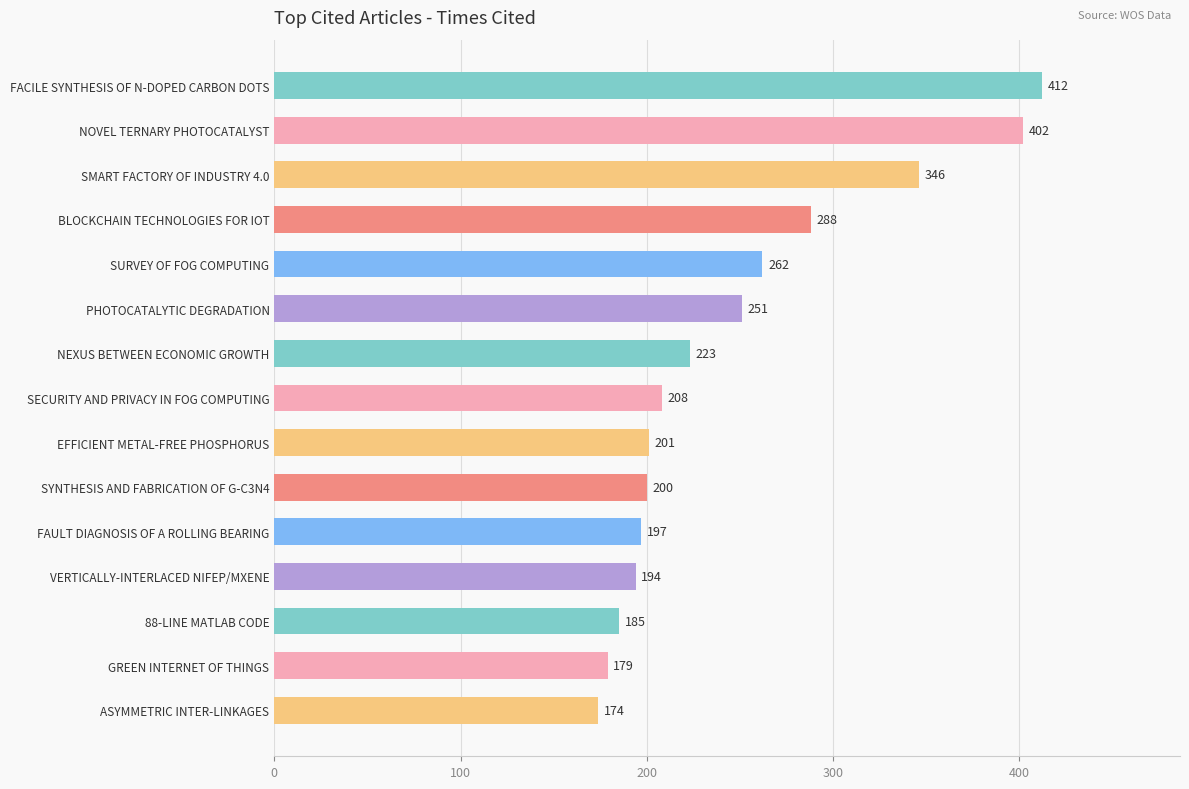

Is it true that the value at PHOTOCATALYTIC DEGRADATION is 148?

False